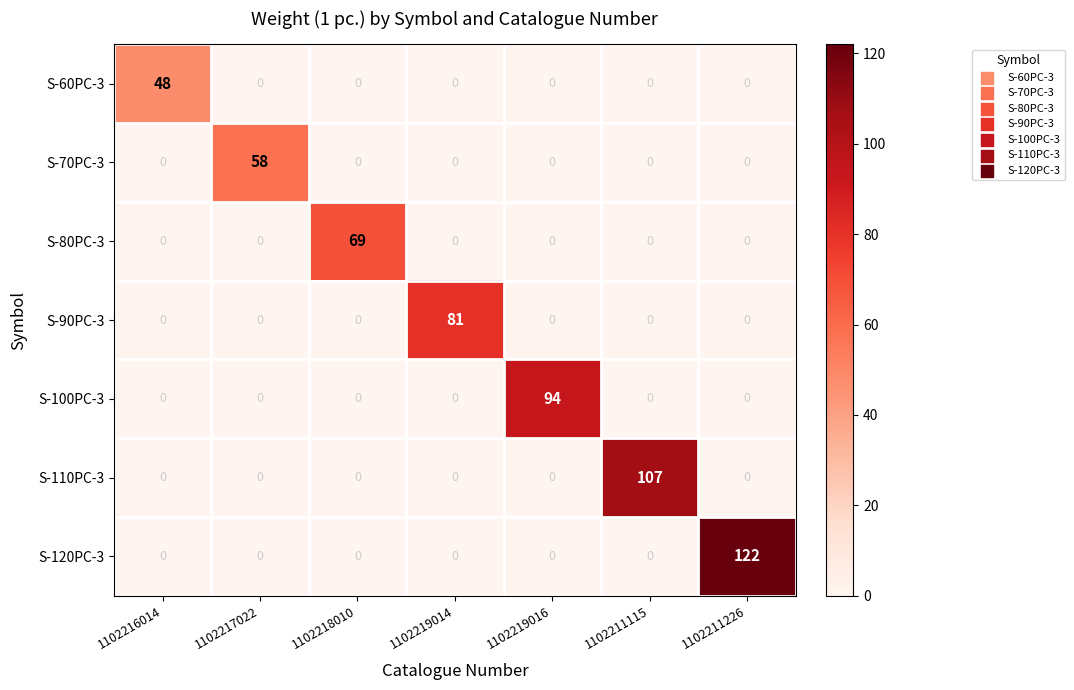

Rank the series by their maximum value, from highest to lowest.

S-120PC-3, S-110PC-3, S-100PC-3, S-90PC-3, S-80PC-3, S-70PC-3, S-60PC-3